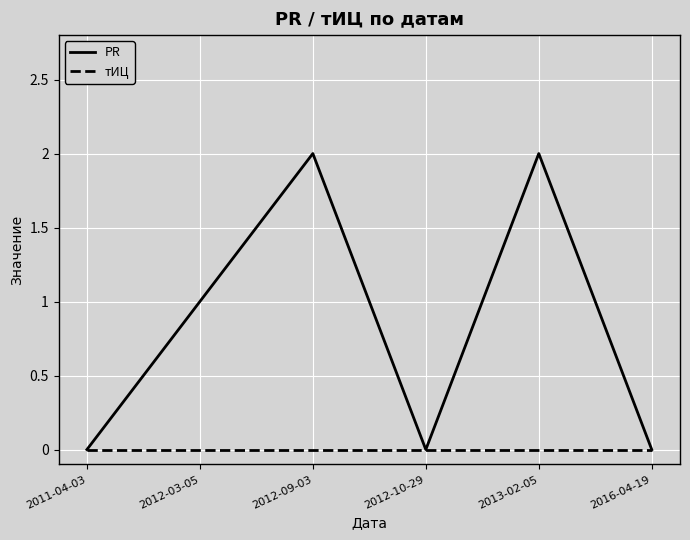

How many lines are shown in the chart?

2